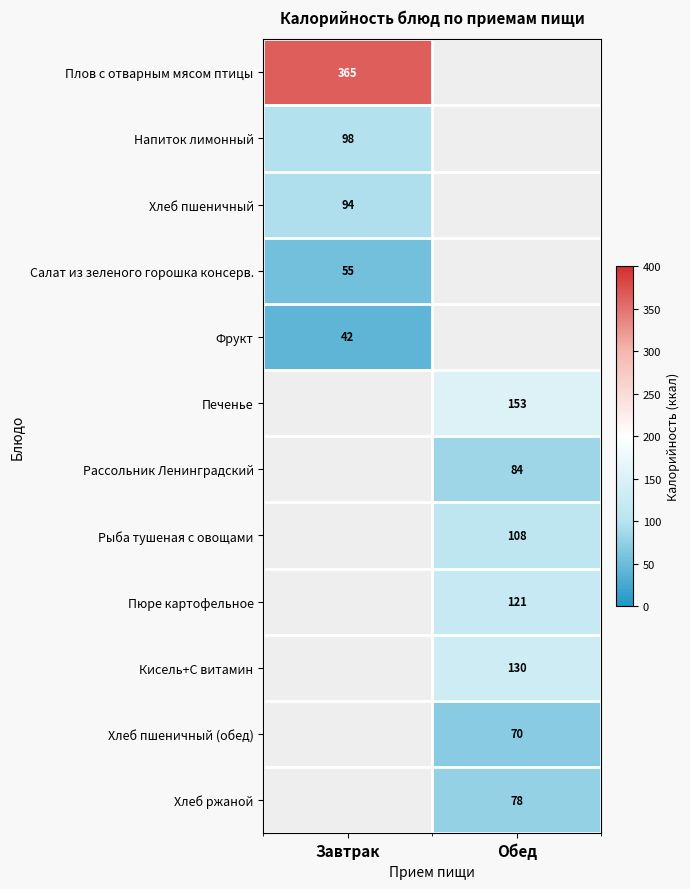

Is the value of Плов с отварным мясом птицы at Завтрак greater than the value of Салат из зеленого горошка консерв. at Завтрак?

Yes